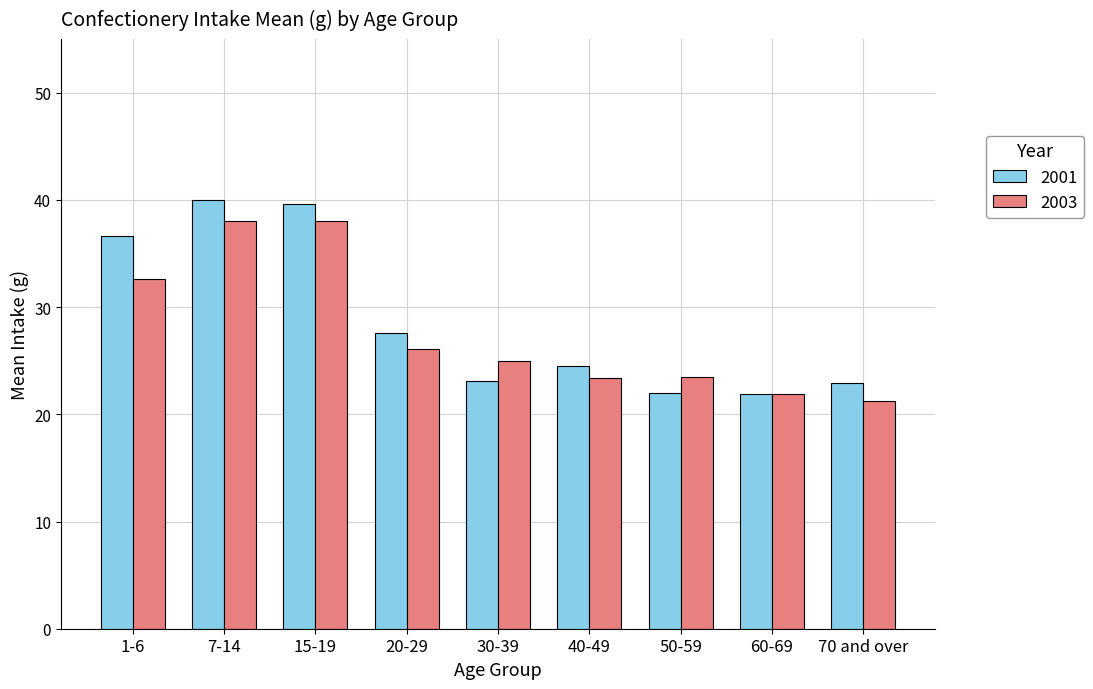

List the series in order of their overall mean, highest first.

2001, 2003